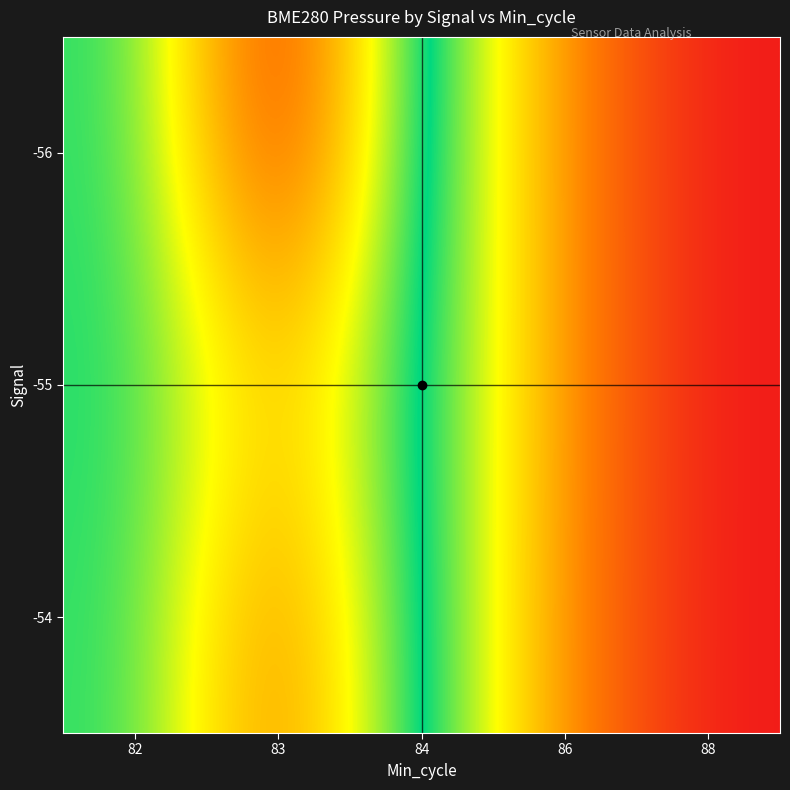

How many distinct data groups are displayed?

3